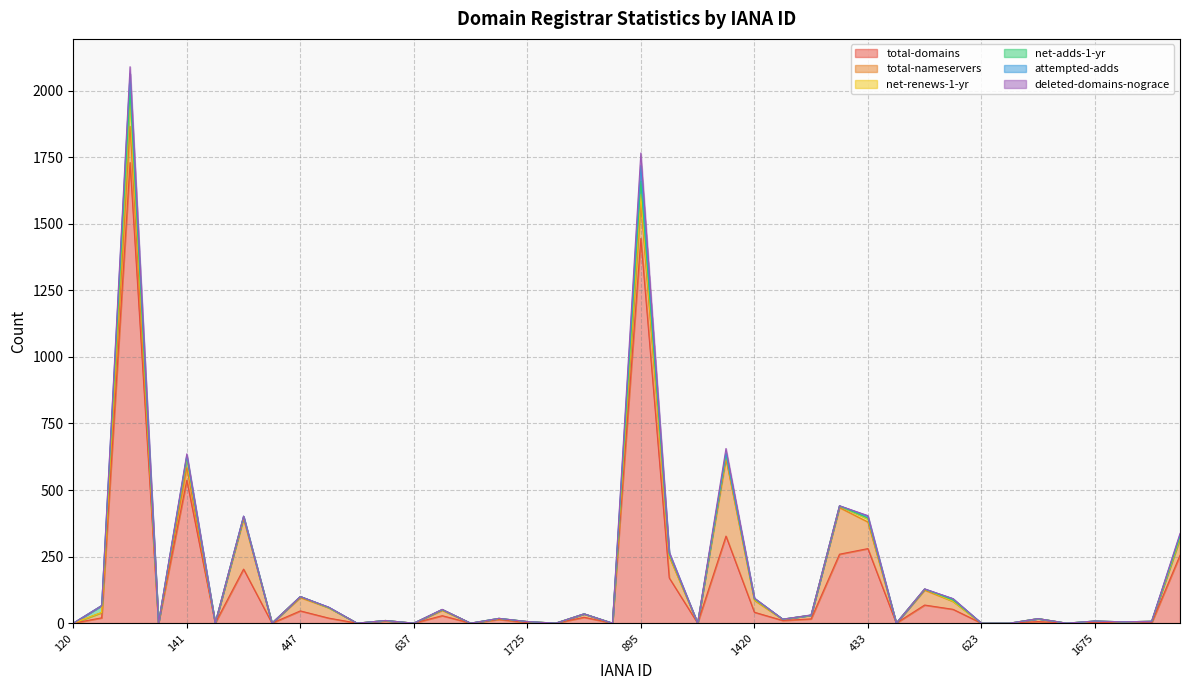

How many interior local valleys does the total-nameservers series have?

12